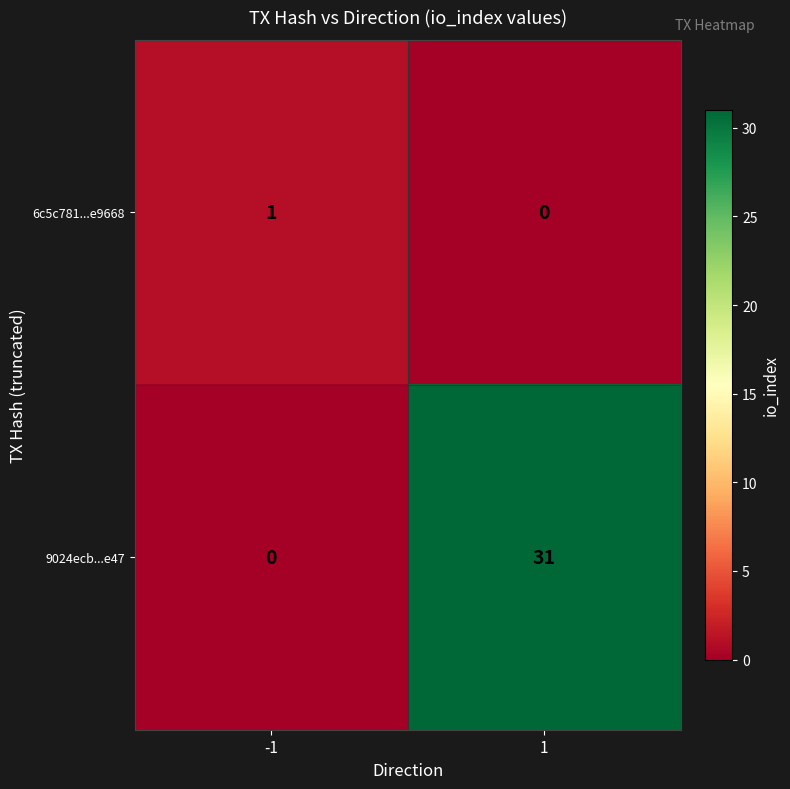

What is the difference between the maximum and minimum values in the 9024ecb...e47 series?

31